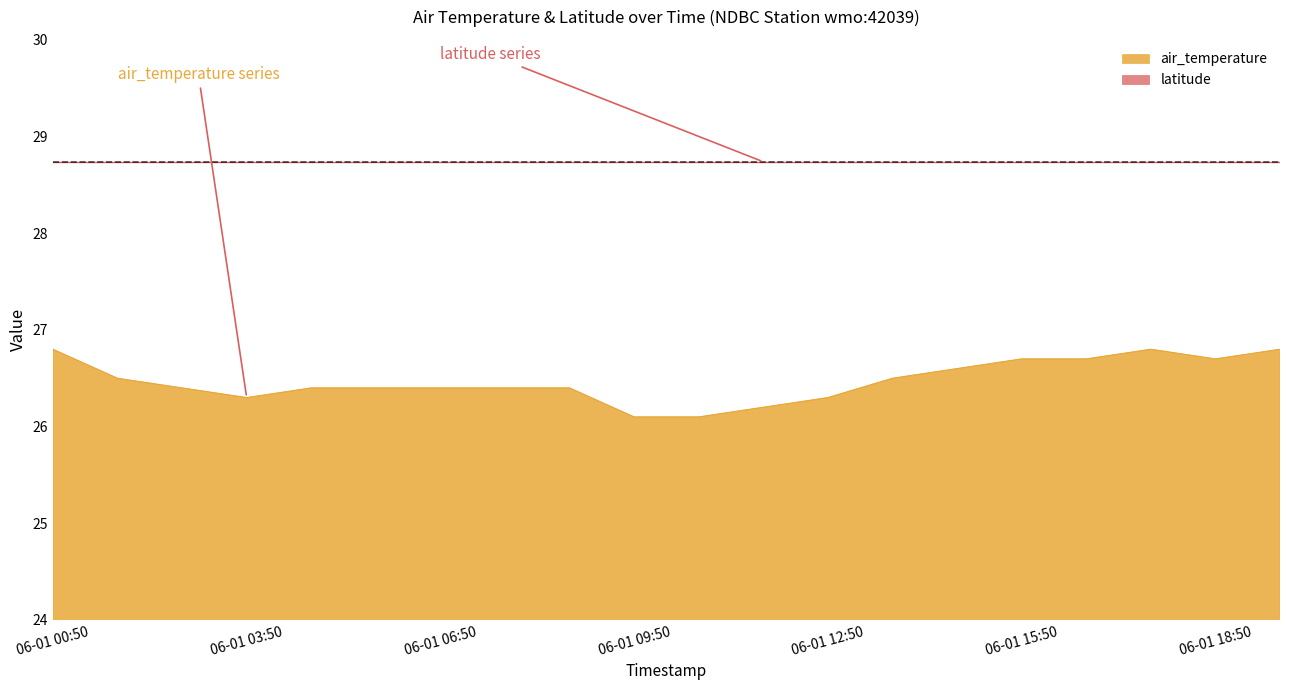

What position from the left is 2017-06-01T16:50:00Z?

17